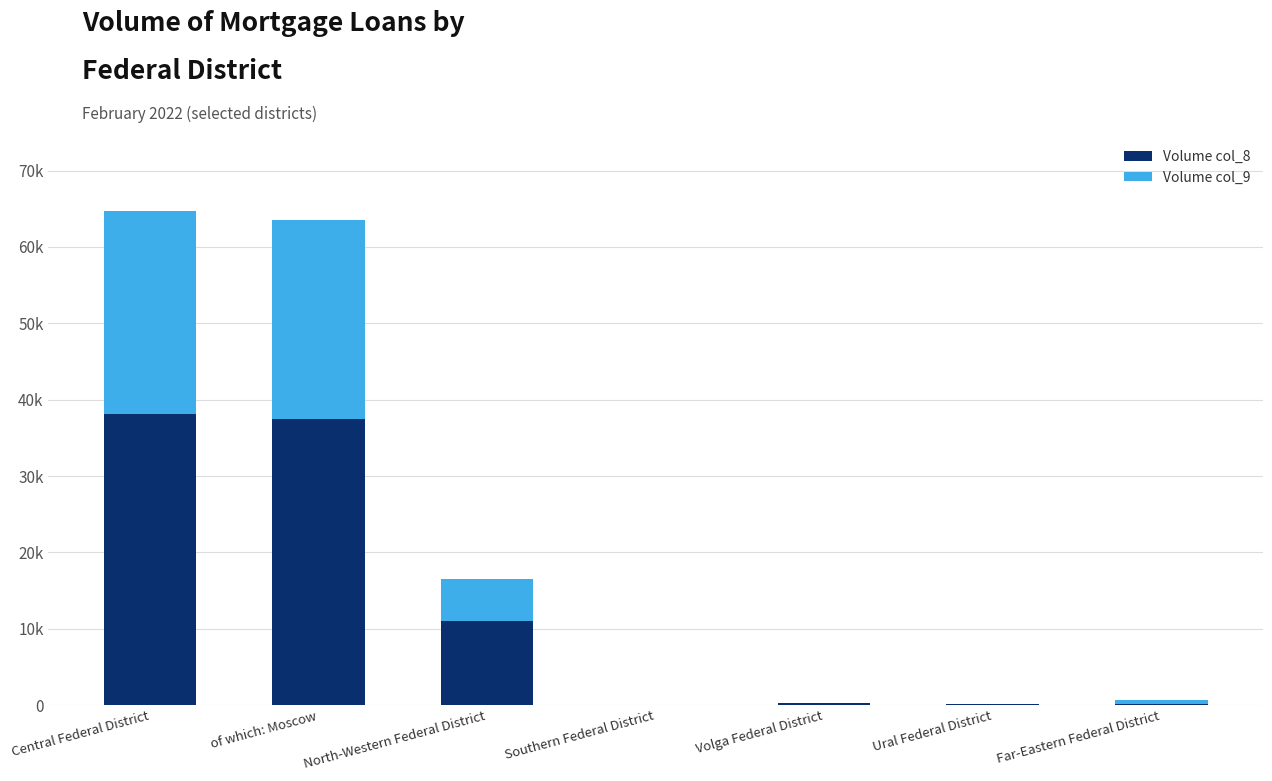

Does the chart contain stacked bars?

Yes